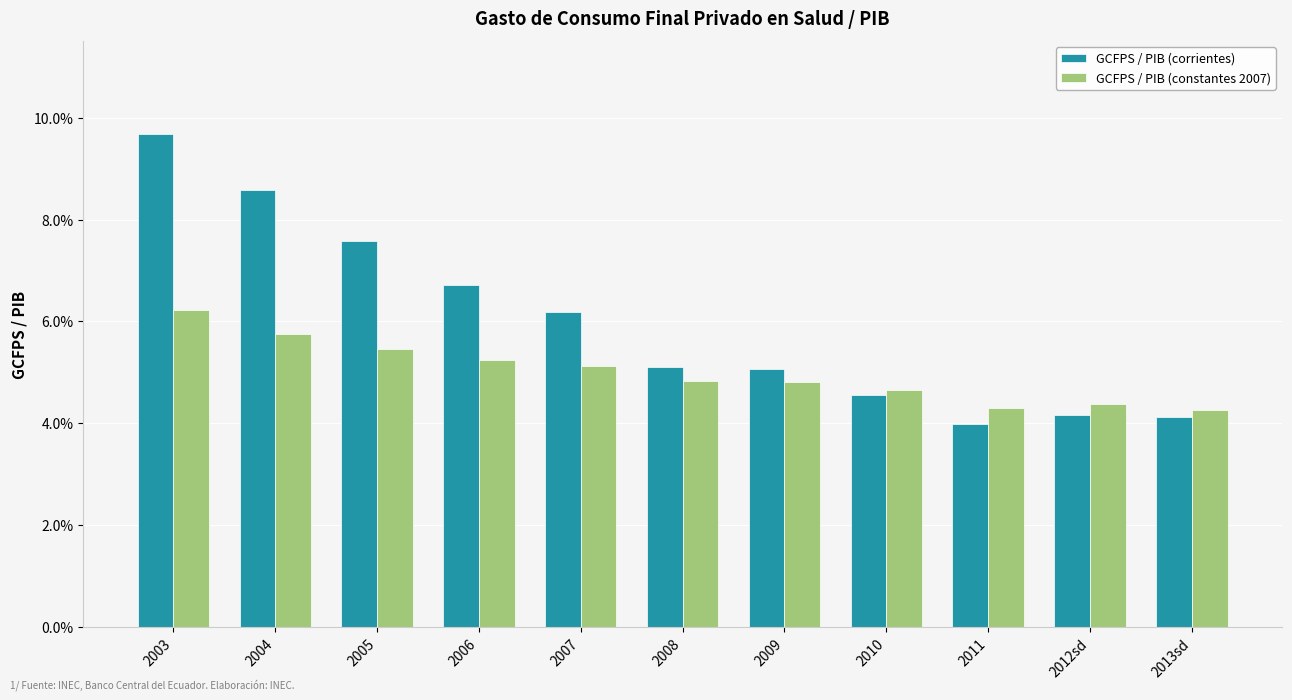

What is the label of the 6th bar from the right?

2008